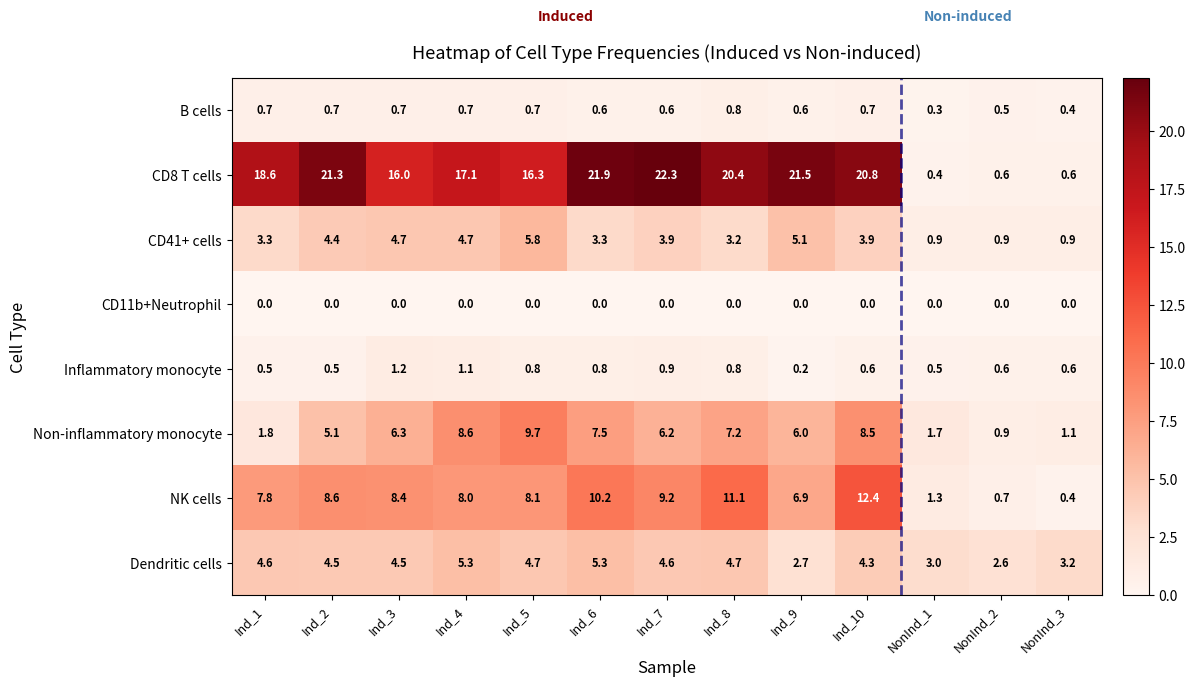

At which label is Non-inflammatory monocyte closest to 5?

Ind_2